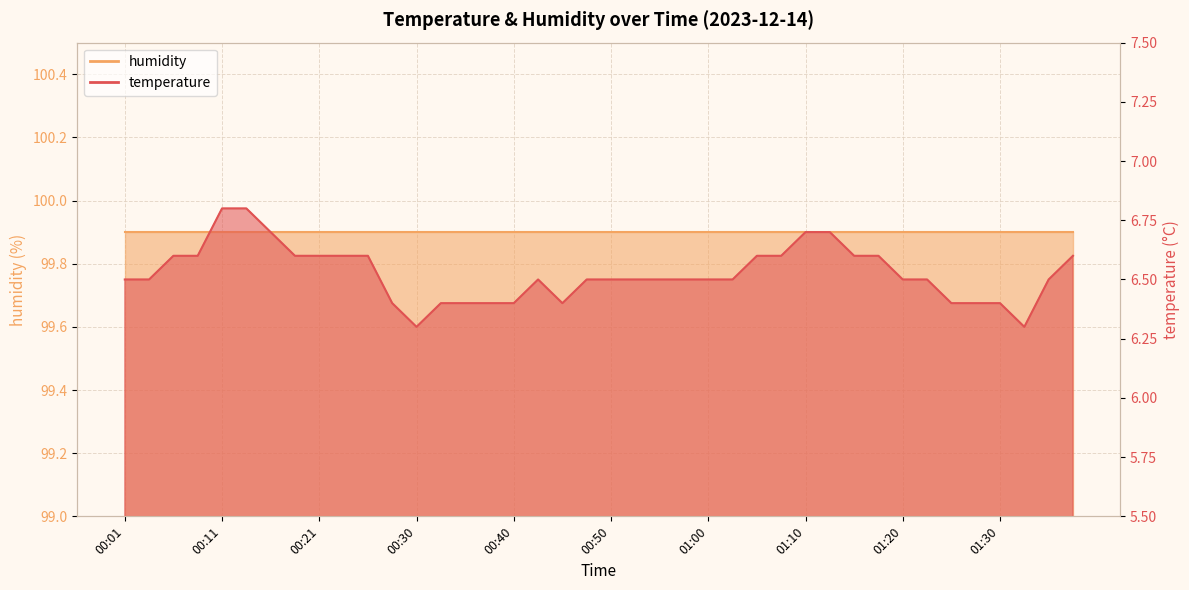

Reading left to right, list all the values displayed in this chart.

6.5	6.5	6.6	6.6	6.8	6.8	6.7	6.6	6.6	6.6	6.6	6.4	6.3	6.4	6.4	6.4	6.4	6.5	6.4	6.5	6.5	6.5	6.5	6.5	6.5	6.5	6.6	6.6	6.7	6.7	6.6	6.6	6.5	6.5	6.4	6.4	6.4	6.3	6.5	6.6